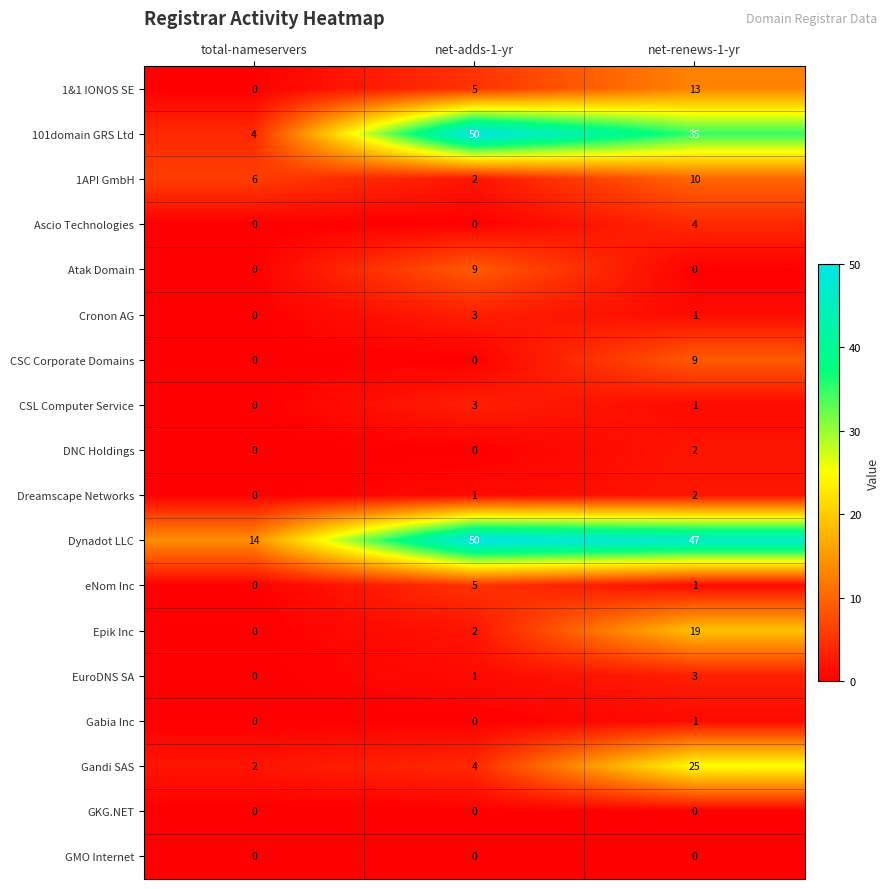

Is it true that Atak Domain equals 3 at total-nameservers?

False